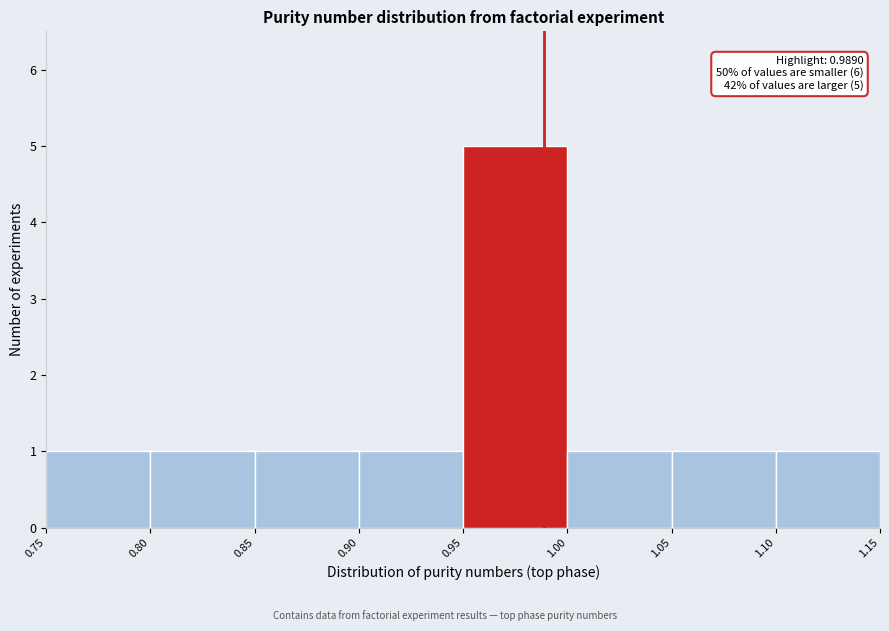

Which range on the x-axis has the tallest bar?

0.95 to 1.00